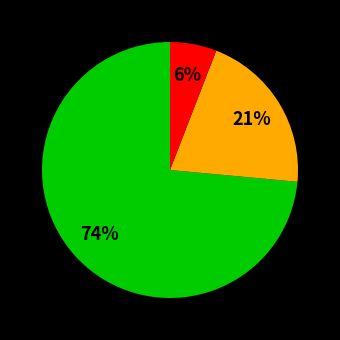

Does any single category account for the majority?

Yes